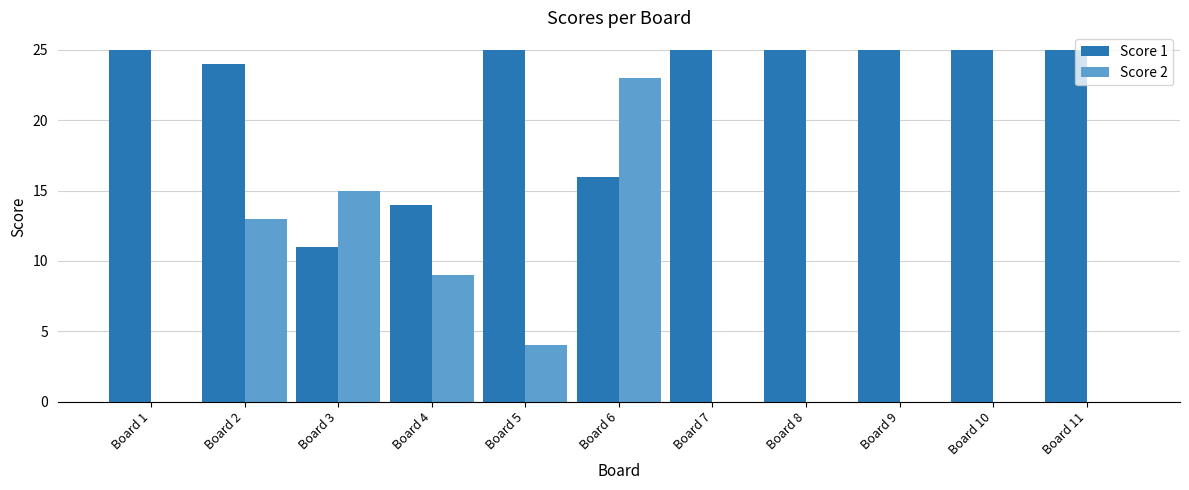

Is the value of Score 1 at Board 9 greater than the value of Score 2 at Board 6?

Yes